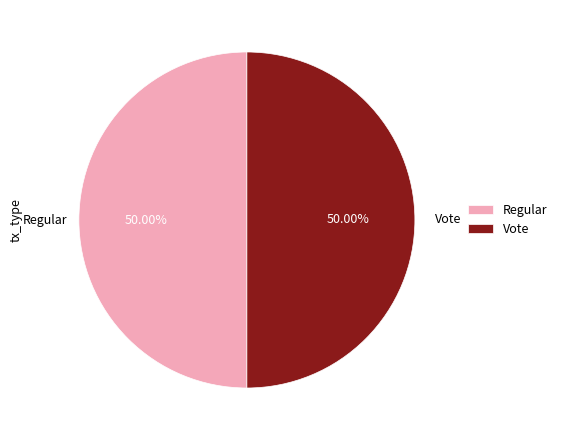

Combined, do Regular and Vote account for over 50%?

Yes